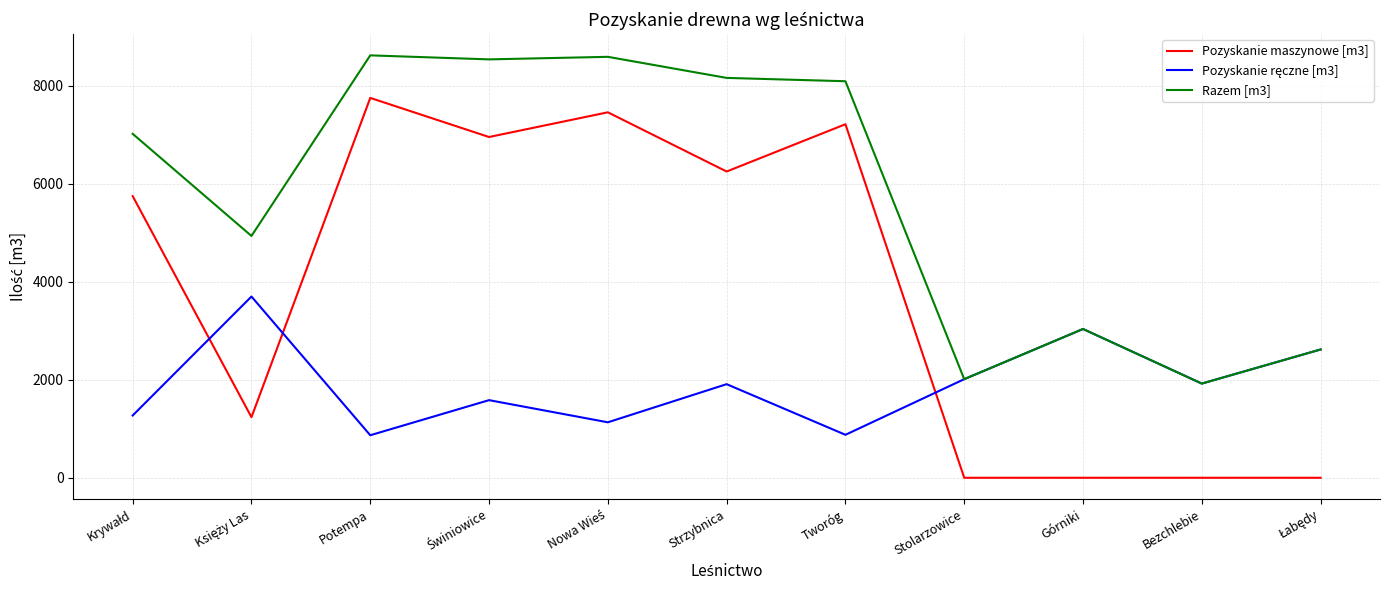

Which series has the widest spread of values?

Pozyskanie maszynowe [m3]